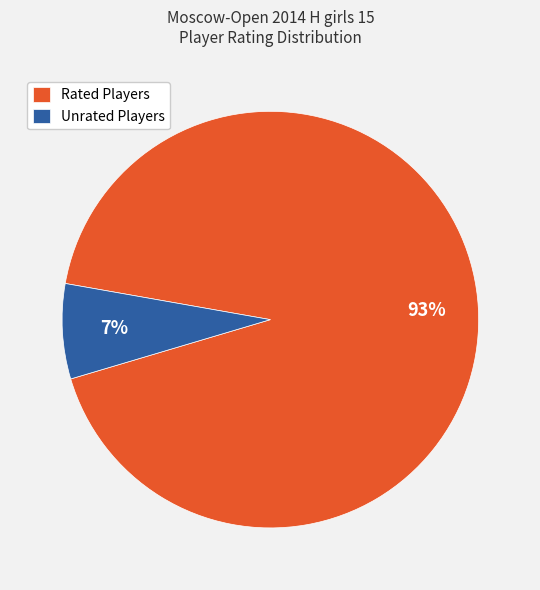

Is there a majority slice in this chart?

Yes